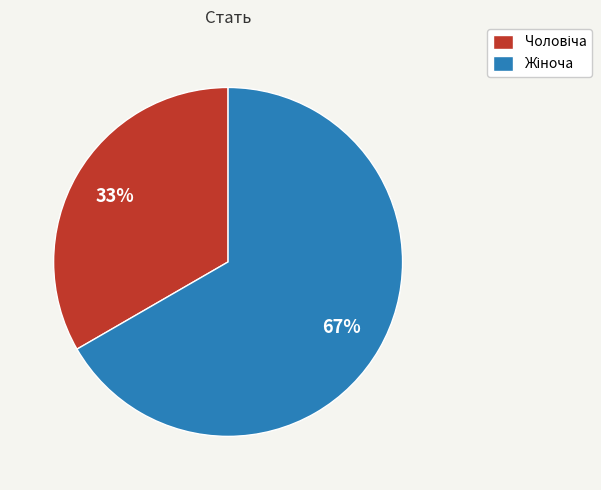

How many slices are in this pie chart?

2